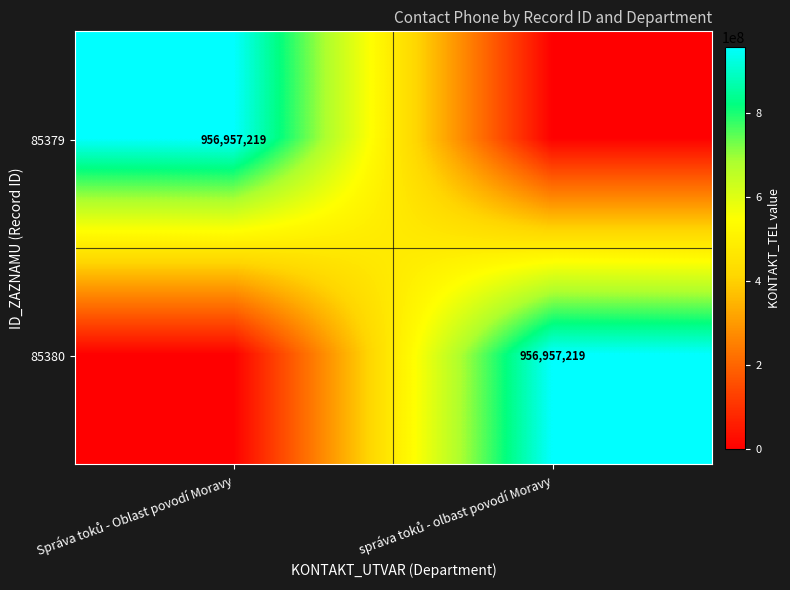

List the labels in order of 85379 value, smallest first.

správa toků - olbast povodí Moravy, Správa toků - Oblast povodí Moravy